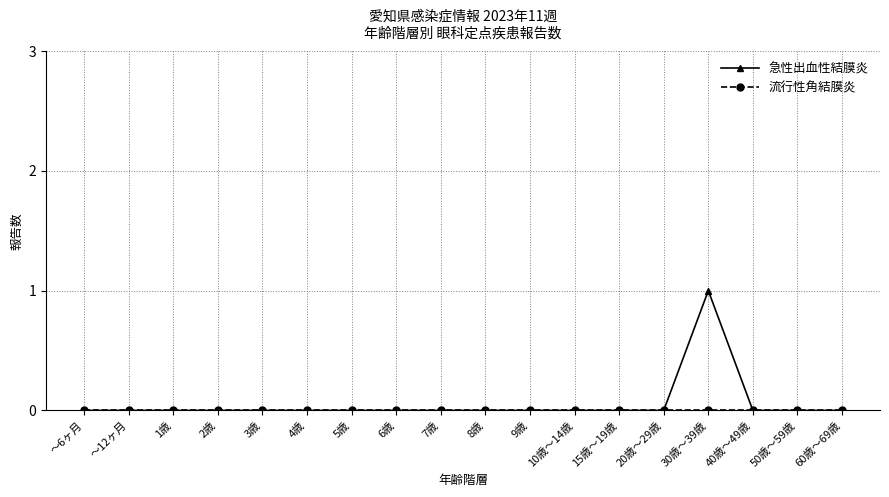

How many series are shown in this chart?

2